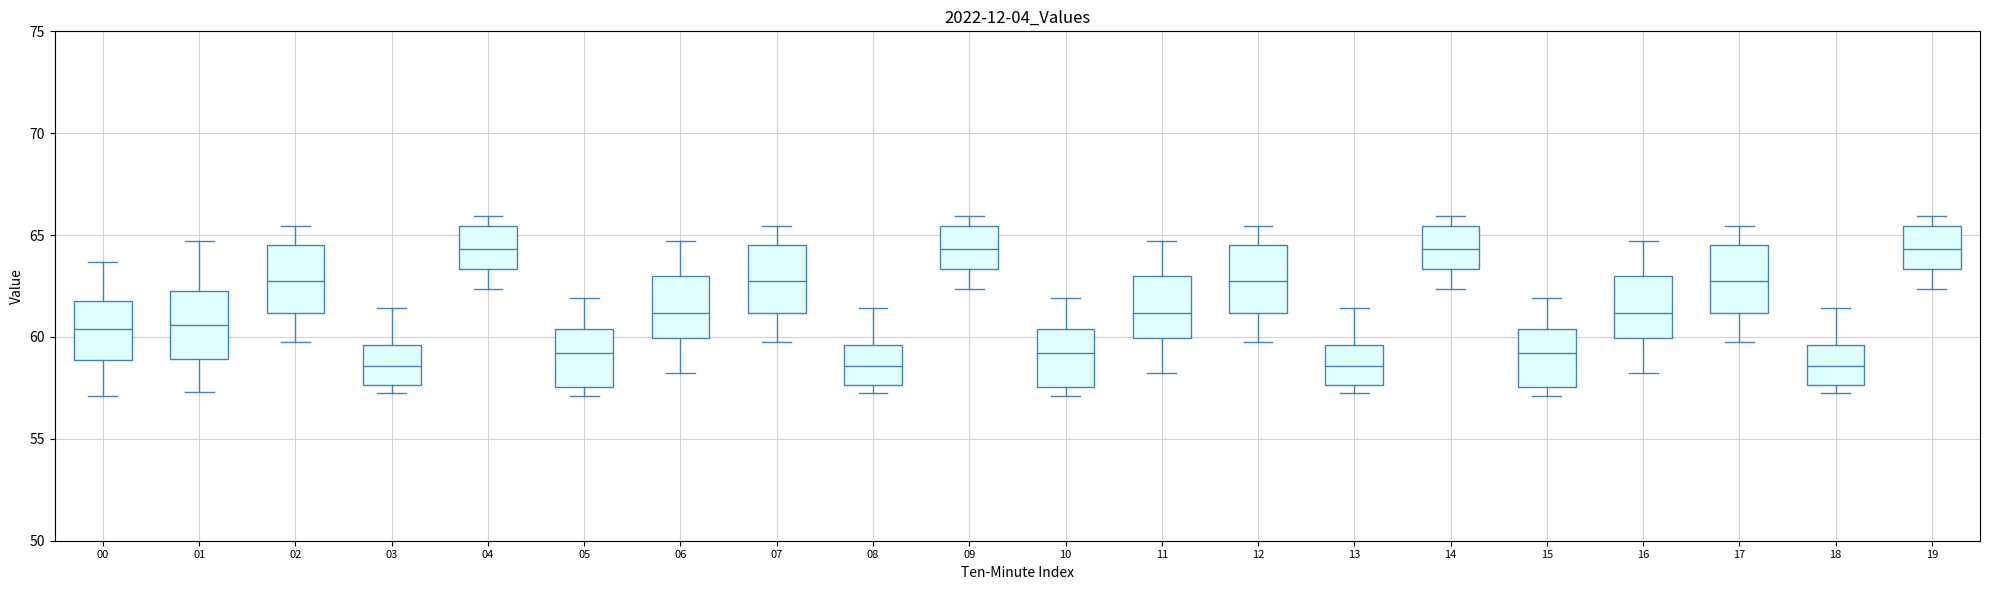

Where is the upper edge of the box at x = 10 on the y-axis? The values are not printed on the chart, so give them approximately, as read against the axis.

60.5